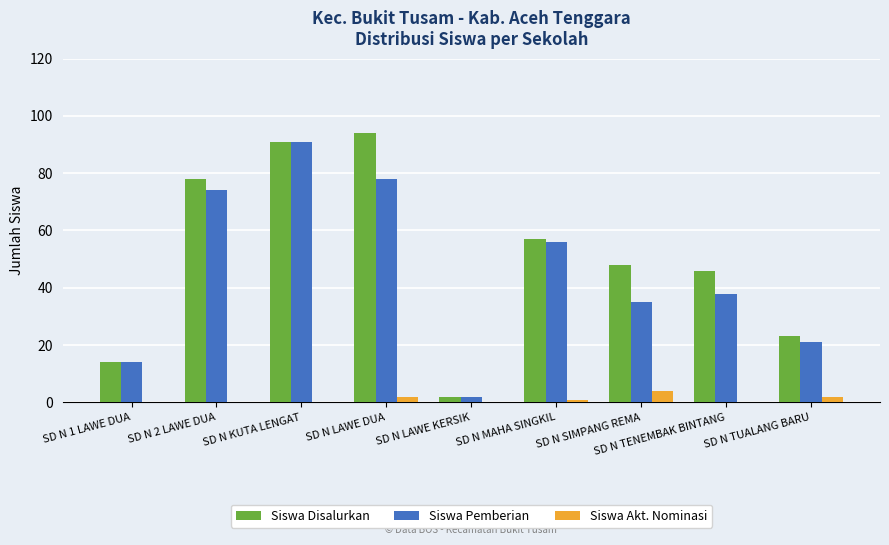

At which label does Siswa Akt. Nominasi reach its peak?

SD N SIMPANG REMA